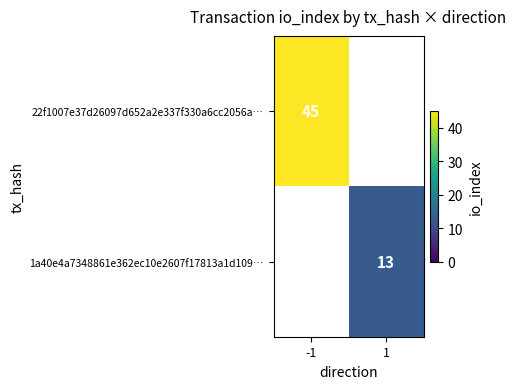

The value of 1a40e4a7348861e362ec10e2607f17813a1d109… at 1 is 13. True or false?

True